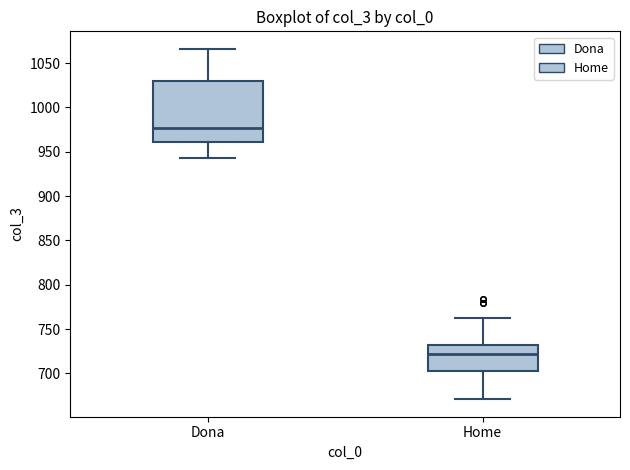

Where is the lower edge of the box for Home on the y-axis? The values are not printed on the chart, so give them approximately, as read against the axis.

705